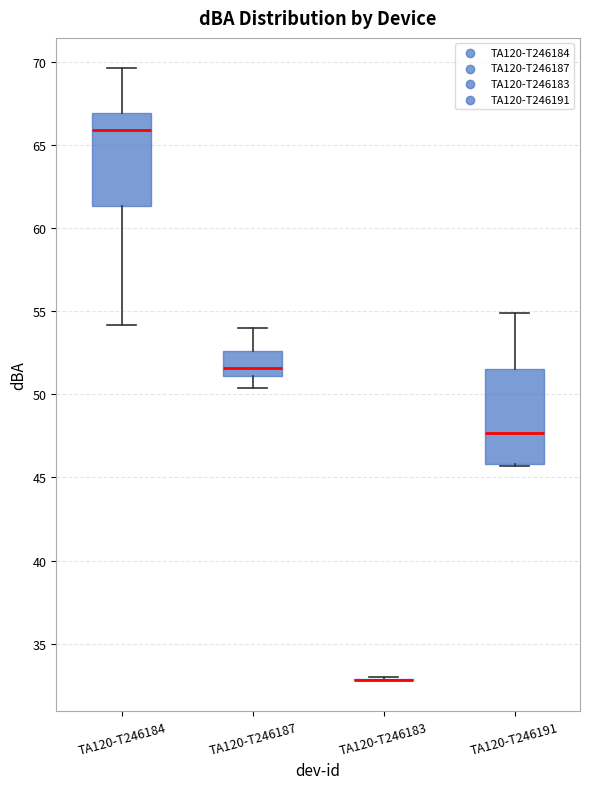

Where is the lower edge of the box for TA120-T246191 on the y-axis? The values are not printed on the chart, so give them approximately, as read against the axis.

46.0